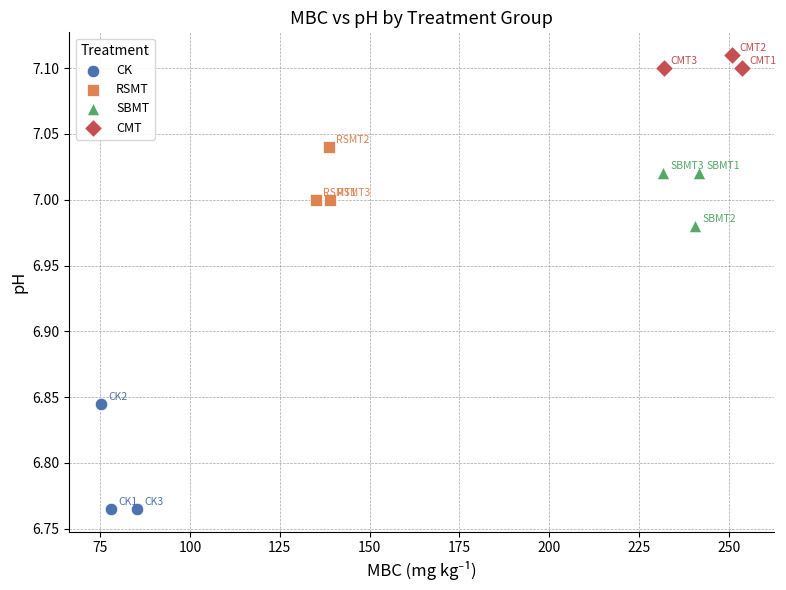

Which series has the largest Y range (max minus min)?

CK